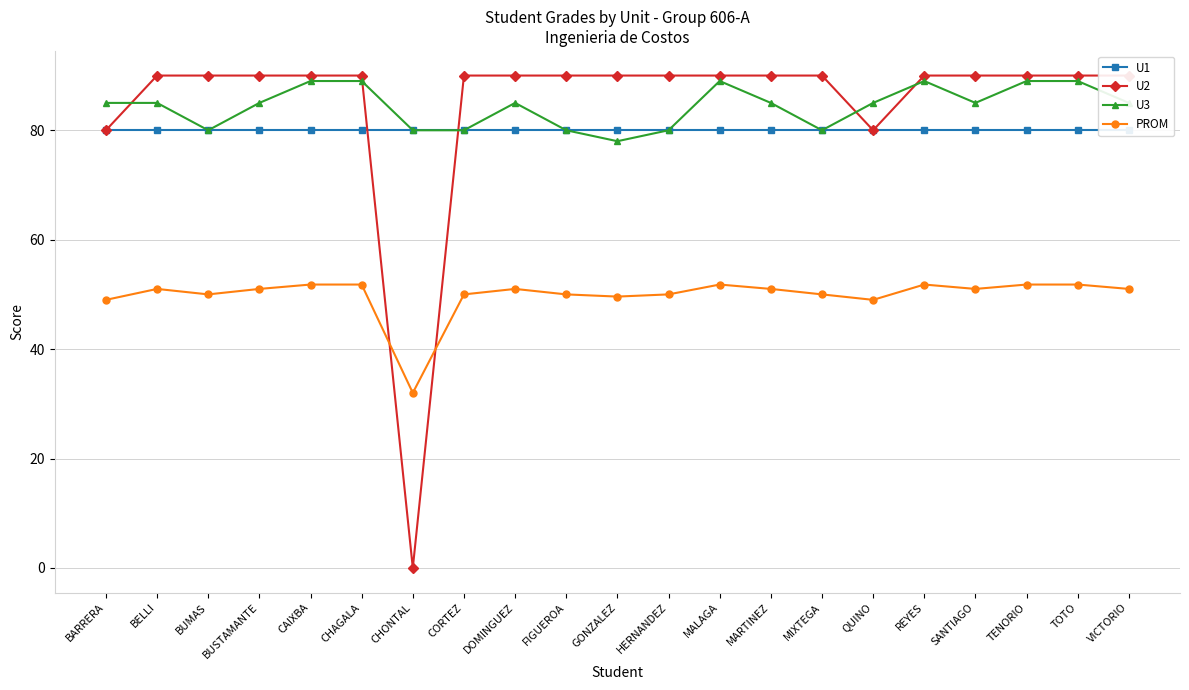

True or false: U1 has more than 0 interior local peaks.

False